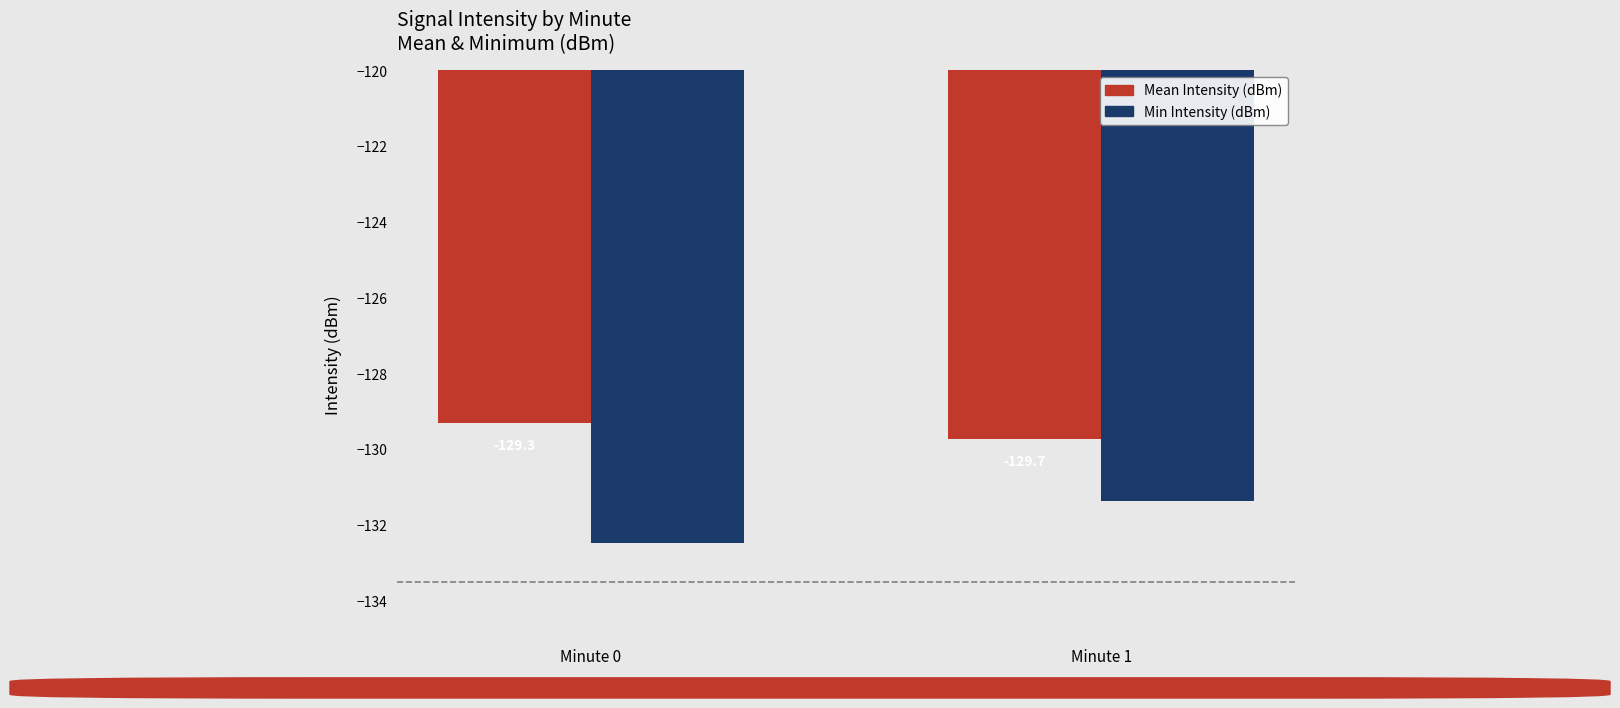

How many bars are there in each group?

2